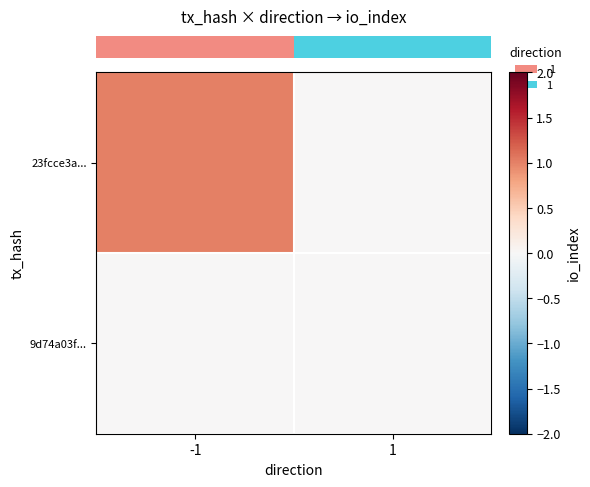

What is the spread (max minus min) of values at -1?

1